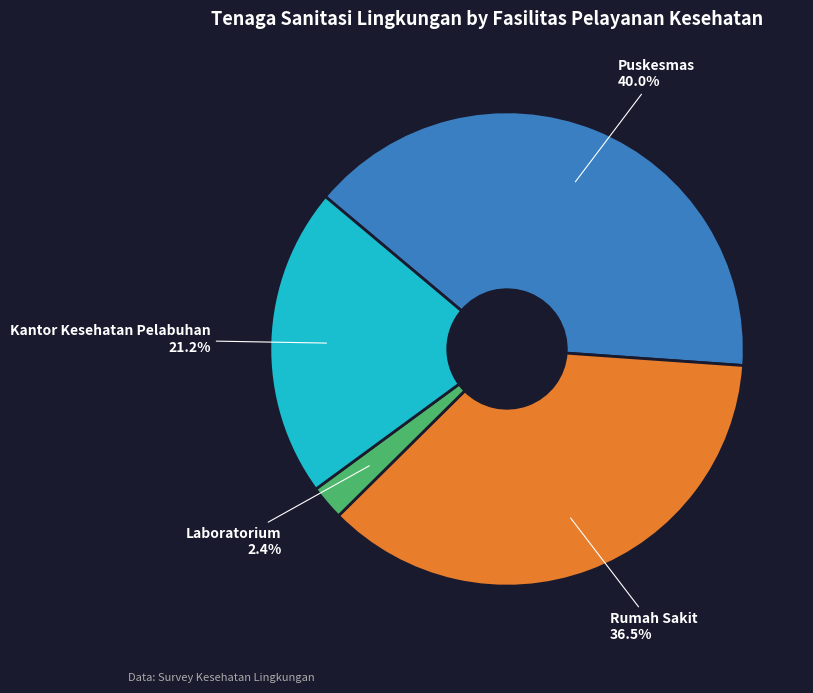

The Laboratorium slice represents 2% of the pie. True or false?

True